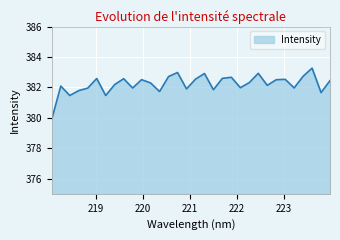

What is the difference between the second highest and second lowest values?

1.5